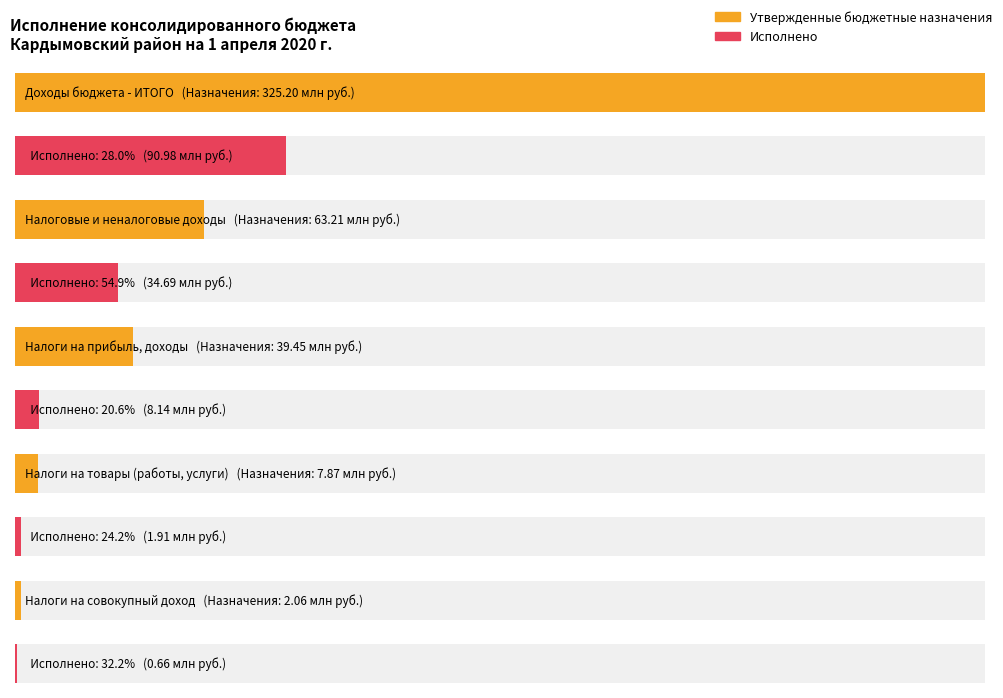

How many data points does each series have?

5